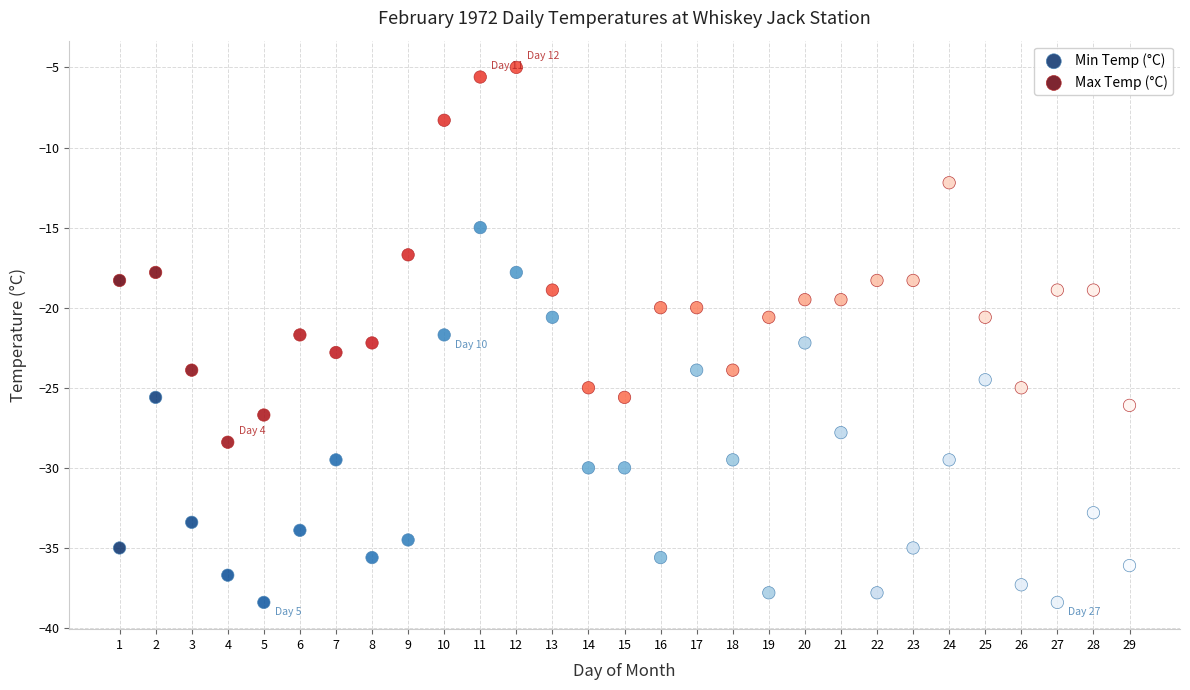

Which series contains the highest Y value?

Max Temp (°C)